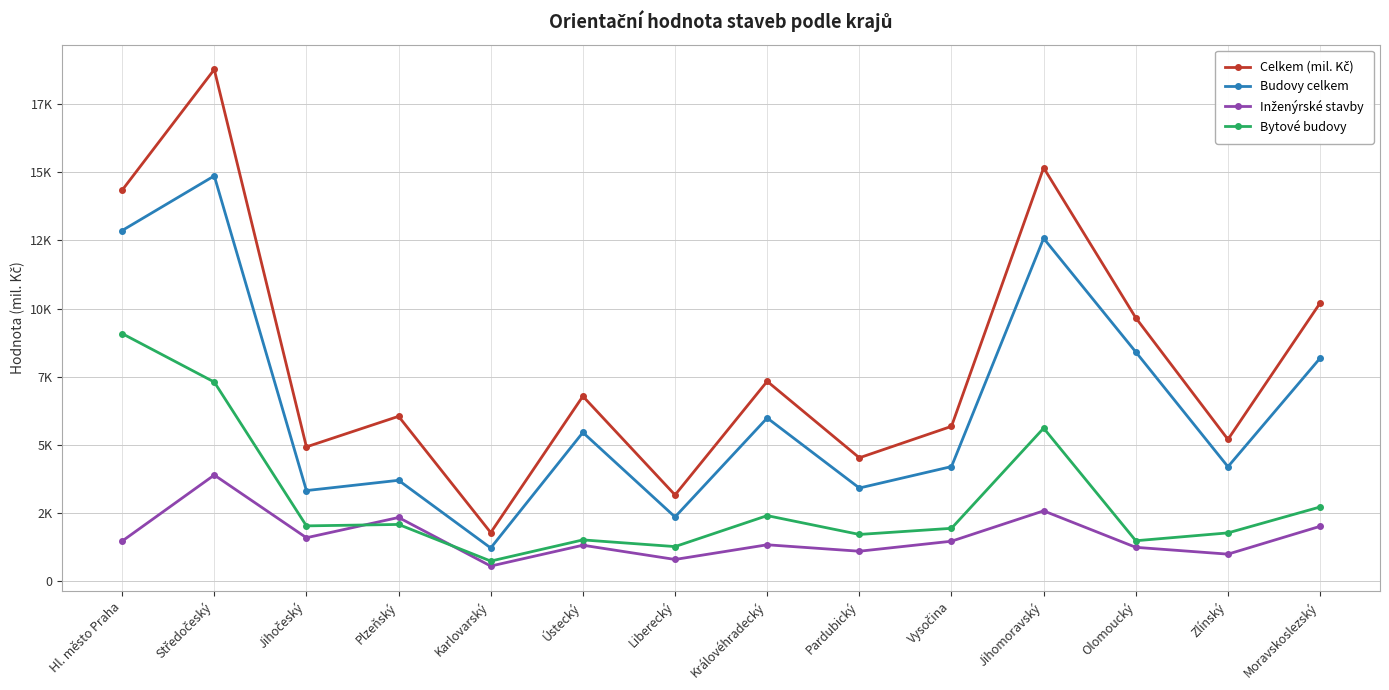

What is the difference between the second highest and minimum values in the Inženýrské stavby series?

2024